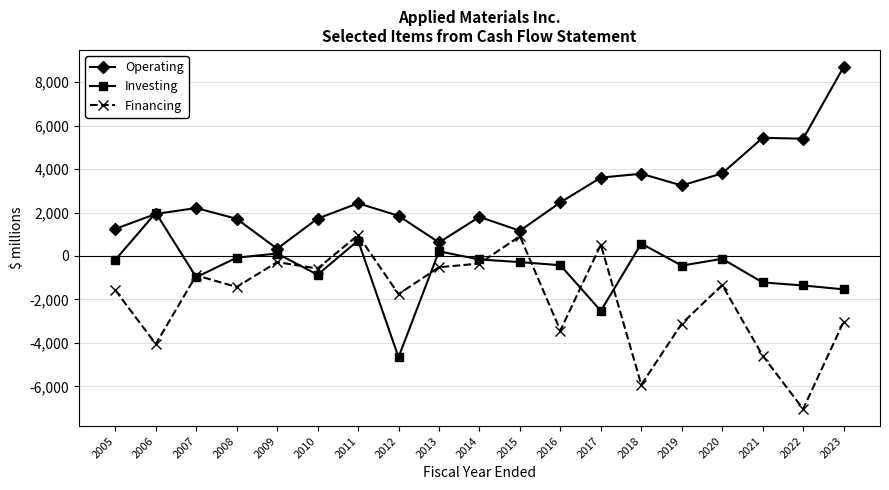

List the series in order of their peak value, highest first.

Operating, Investing, Financing